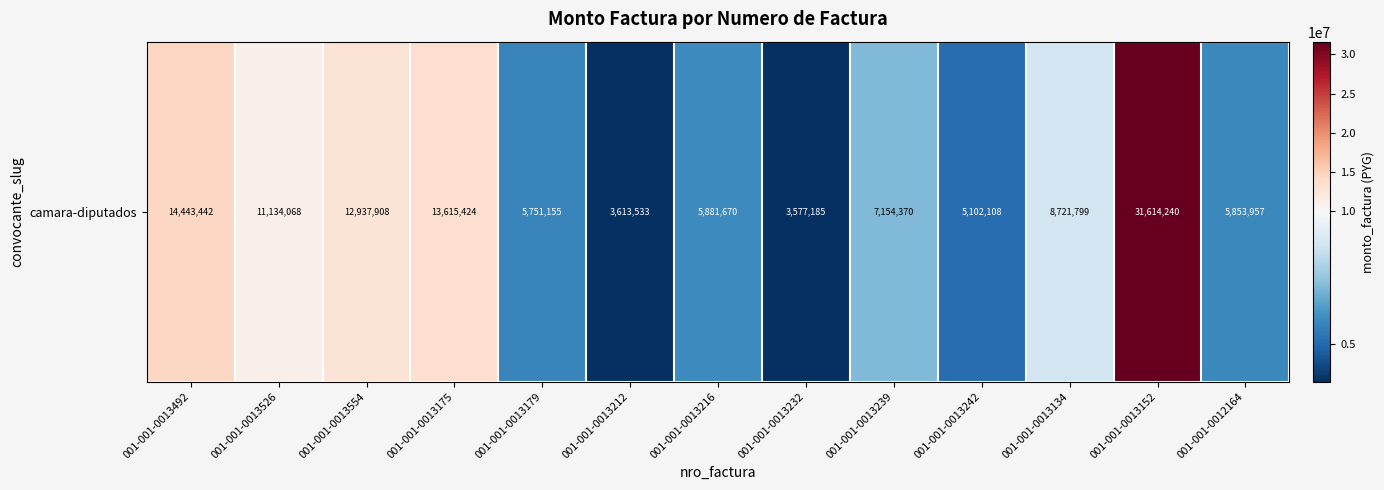

What is the sum of all values?

129400859